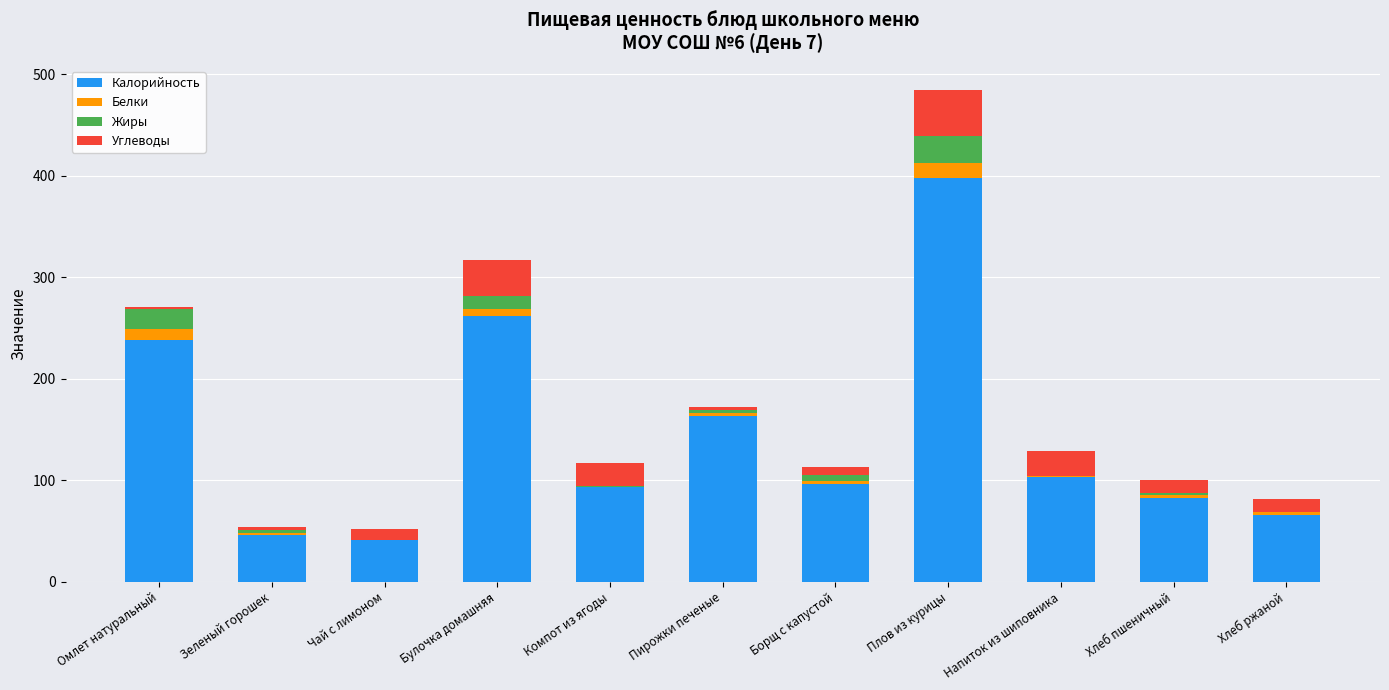

What is the maximum value for Калорийность?

398.1